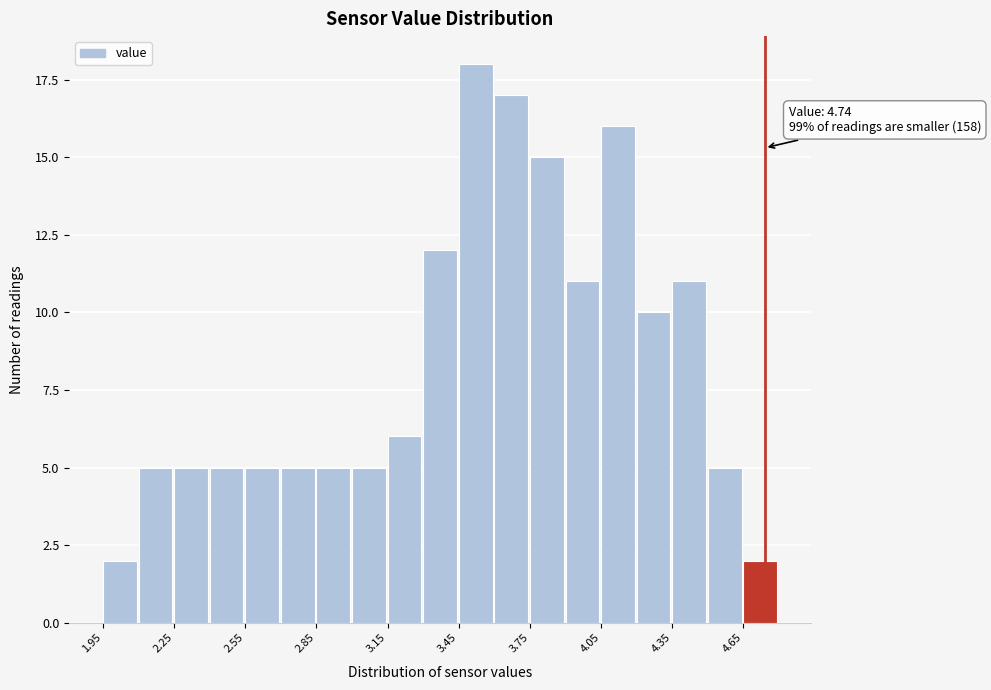

Around what value on the x-axis is the tallest bar? Give the approximate position of its centre, as read against the axis.

3.50